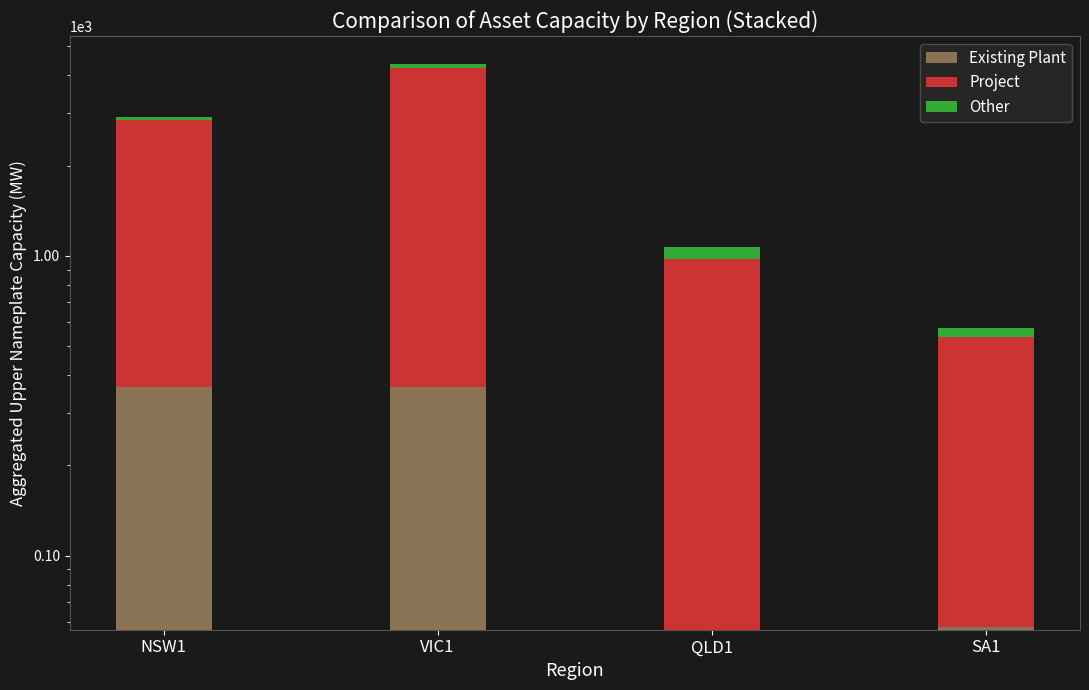

True or false: Other has a value of 69.7 at VIC1.

False